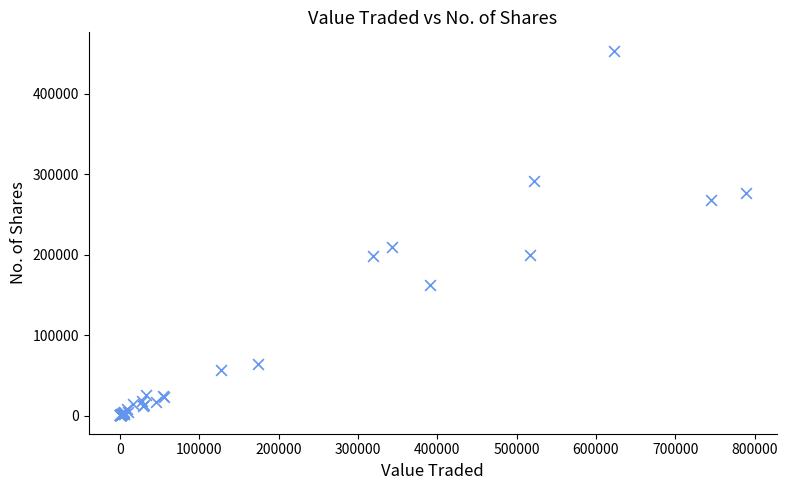

What Y value in the scatter plot is closest to 226902?

208922